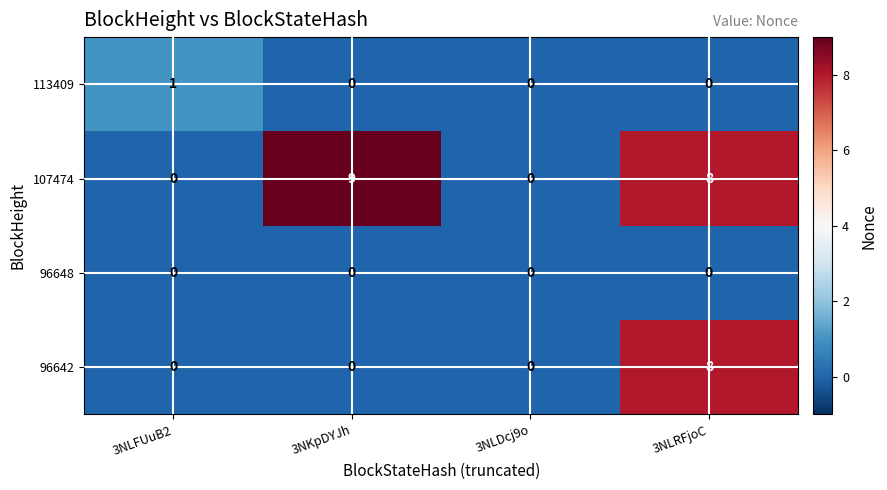

Is it true that 96642 equals -3 at 3NKpDYJh?

False